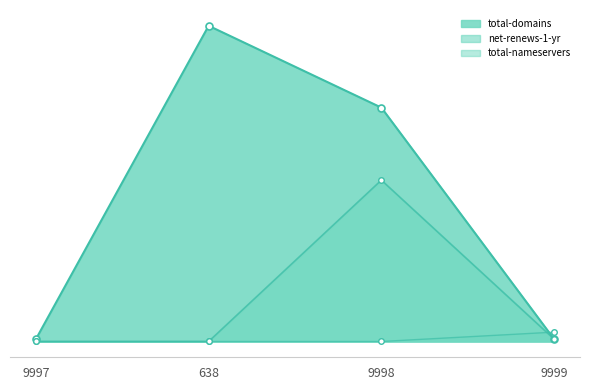

True or false: total-domains has a value of 234 at 638.

False